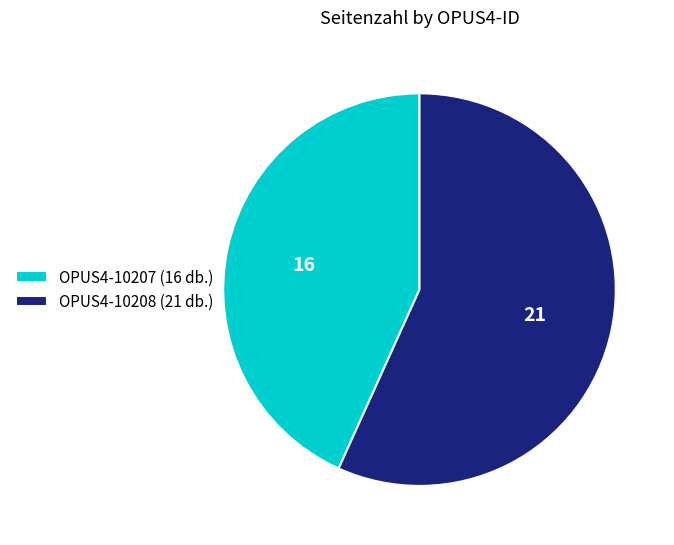

Count the number of slices in the pie.

2